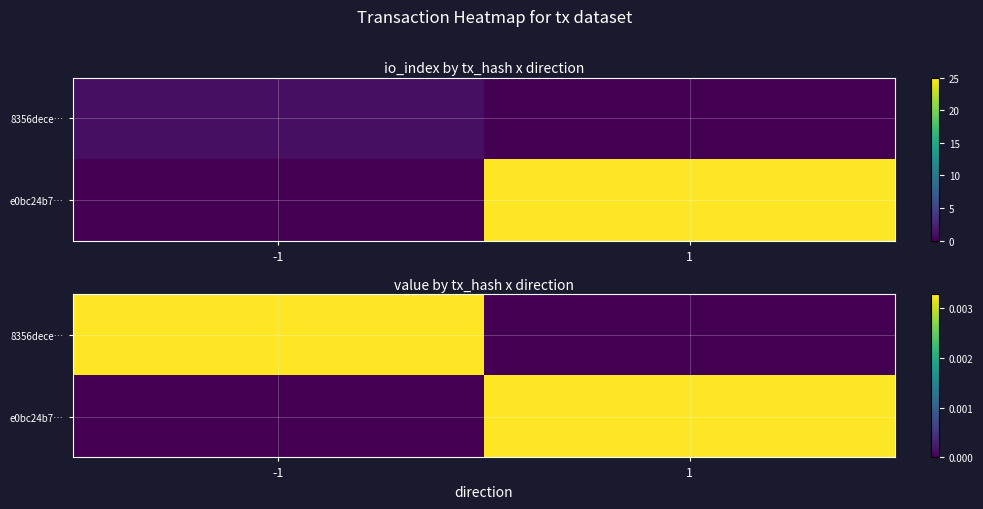

At how many categories does at least one series exceed 0?

2